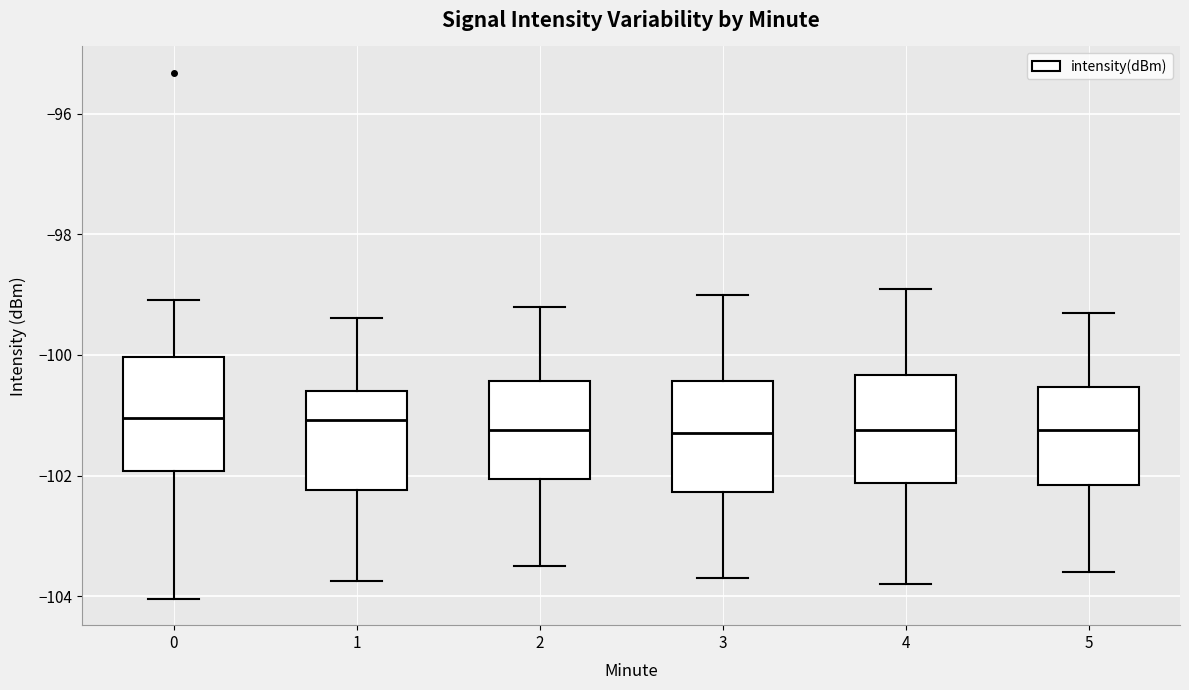

Reading left to right, transcribe this box plot: for each box, give where its median line is, the range the box spans, and where its two whiskers end, as read against the y-axis. The values are not printed on the chart, so give them approximately, as read against the axis.

0: median -101.0, box -102.0 to -100.0, whiskers -104.0 to -99.0
1: median -101.0, box -102.2 to -100.6, whiskers -103.8 to -99.4
2: median -101.2, box -102.0 to -100.4, whiskers -103.4 to -99.2
3: median -101.2, box -102.2 to -100.4, whiskers -103.6 to -99.0
4: median -101.2, box -102.2 to -100.4, whiskers -103.8 to -98.8
5: median -101.2, box -102.2 to -100.6, whiskers -103.6 to -99.2